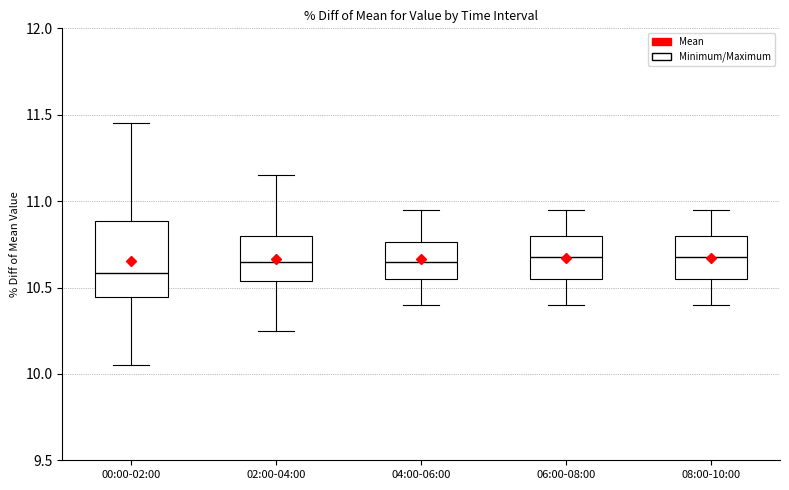

Reading left to right, read every box against the y-axis: the position of its median line, the range the box covers, and the ends of its whiskers. The values are not printed on the chart, so give them approximately, as read against the axis.

00:00-02:00: median 10.60, box 10.45 to 10.90, whiskers 10.05 to 11.45
02:00-04:00: median 10.65, box 10.55 to 10.80, whiskers 10.25 to 11.15
04:00-06:00: median 10.65, box 10.55 to 10.75, whiskers 10.40 to 10.95
06:00-08:00: median 10.70, box 10.55 to 10.80, whiskers 10.40 to 10.95
08:00-10:00: median 10.70, box 10.55 to 10.80, whiskers 10.40 to 10.95